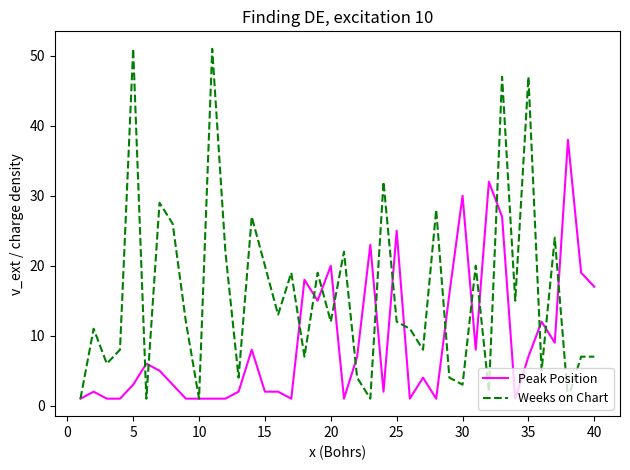

Rank the series by their average value, from highest to lowest.

Weeks on Chart, Peak Position